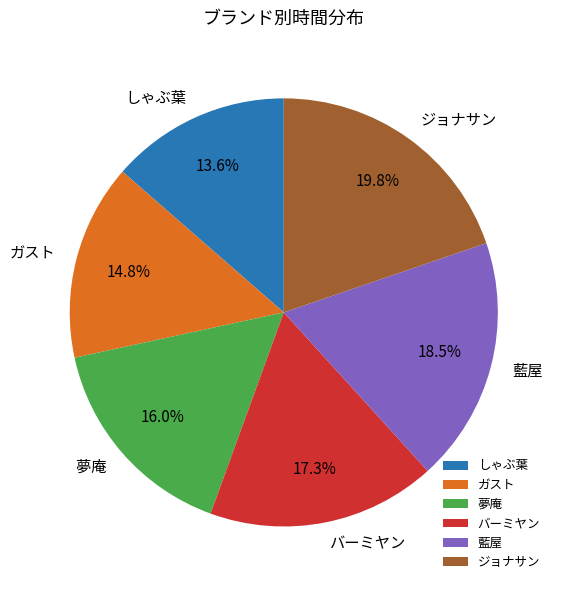

To the nearest percent, what is the combined percentage of バーミヤン and 夢庵?

33%